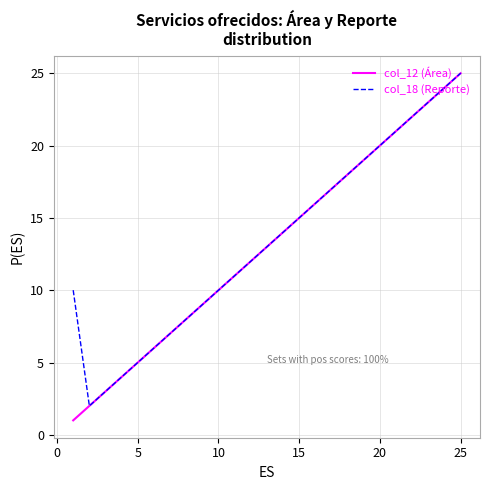

Which series has the largest range (max minus min)?

col_12 (Área)